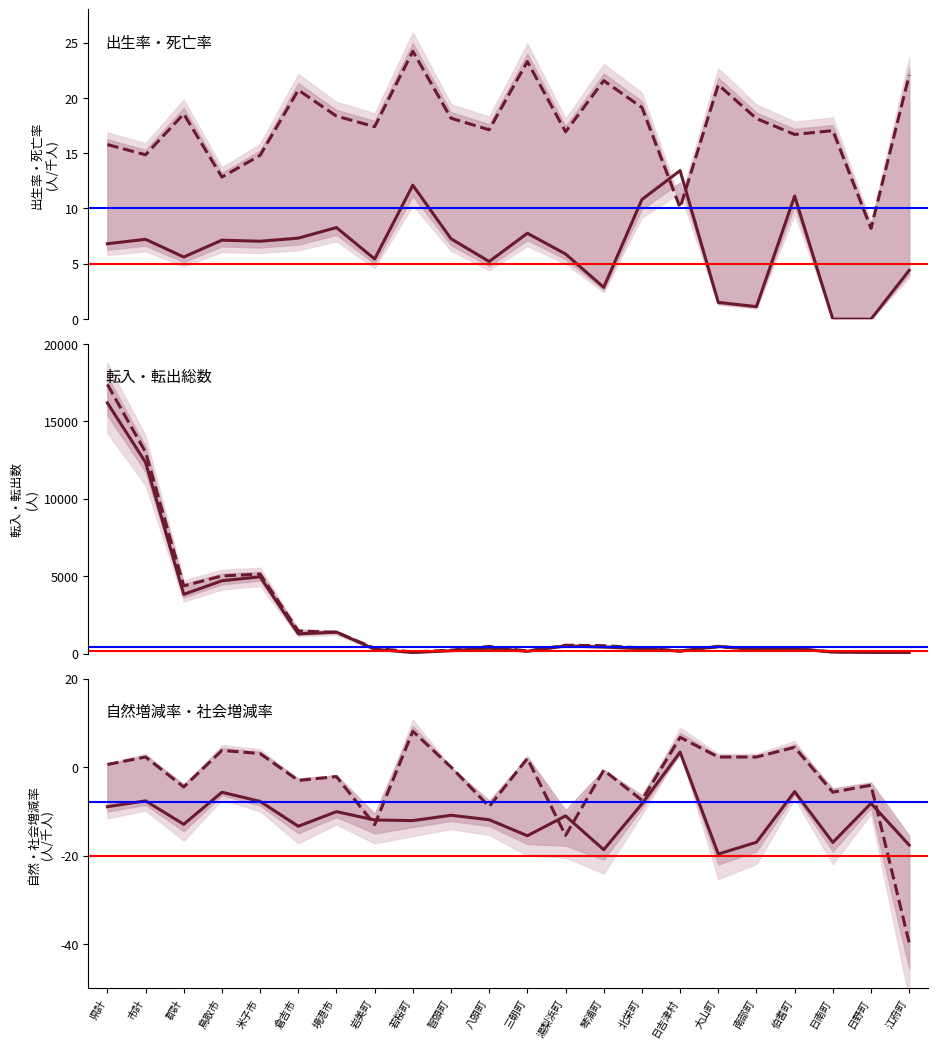

Where does the 転出総数 series first go above 454?

県計